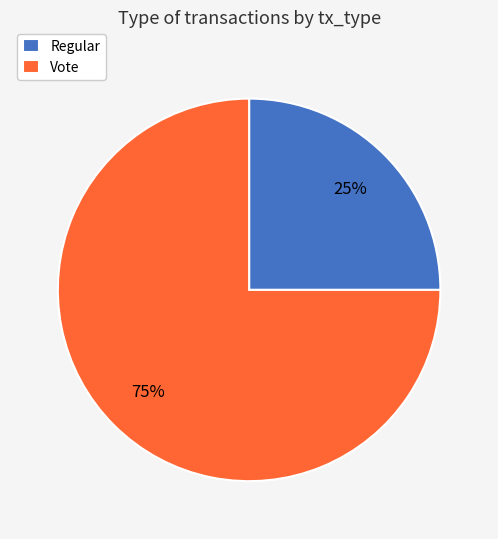

What is the smallest slice in the pie chart?

Regular